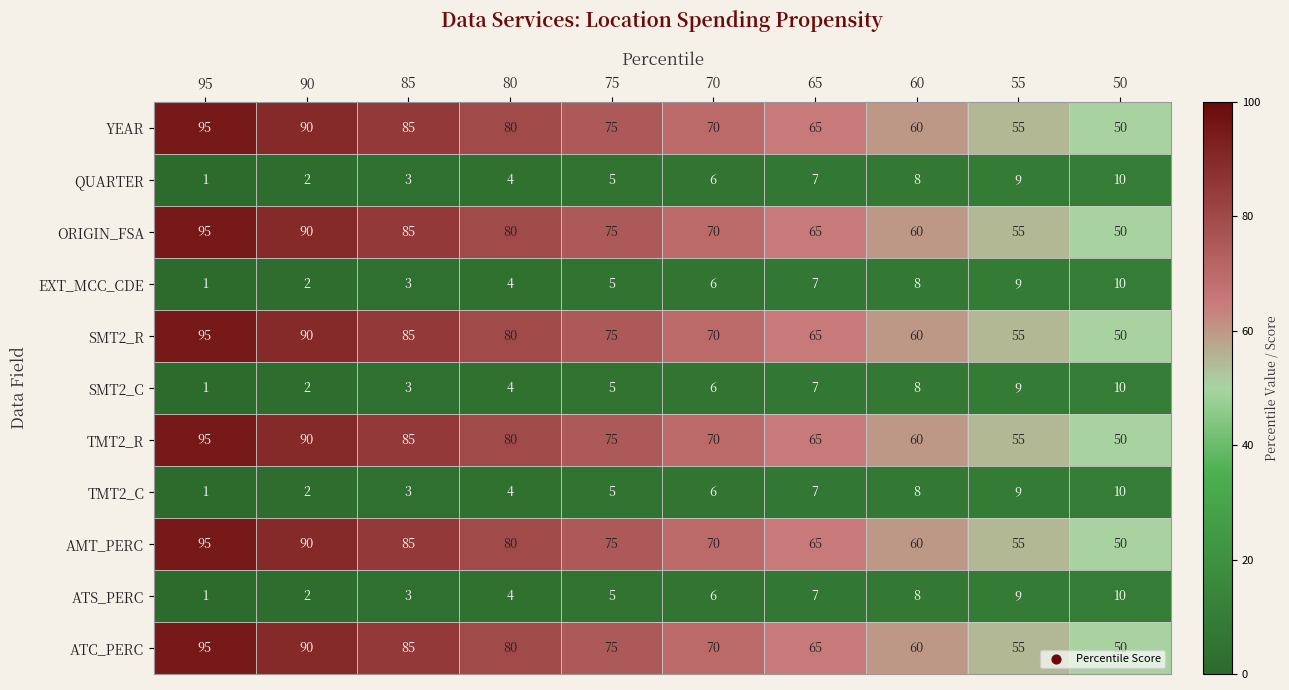

Rank the categories by ATC_PERC value from highest to lowest.

95, 90, 85, 80, 75, 70, 65, 60, 55, 50